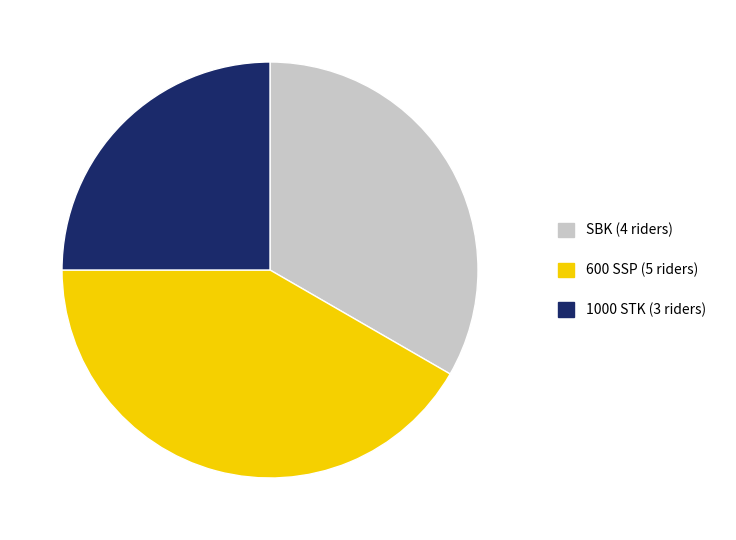

Count the number of slices in the pie.

3